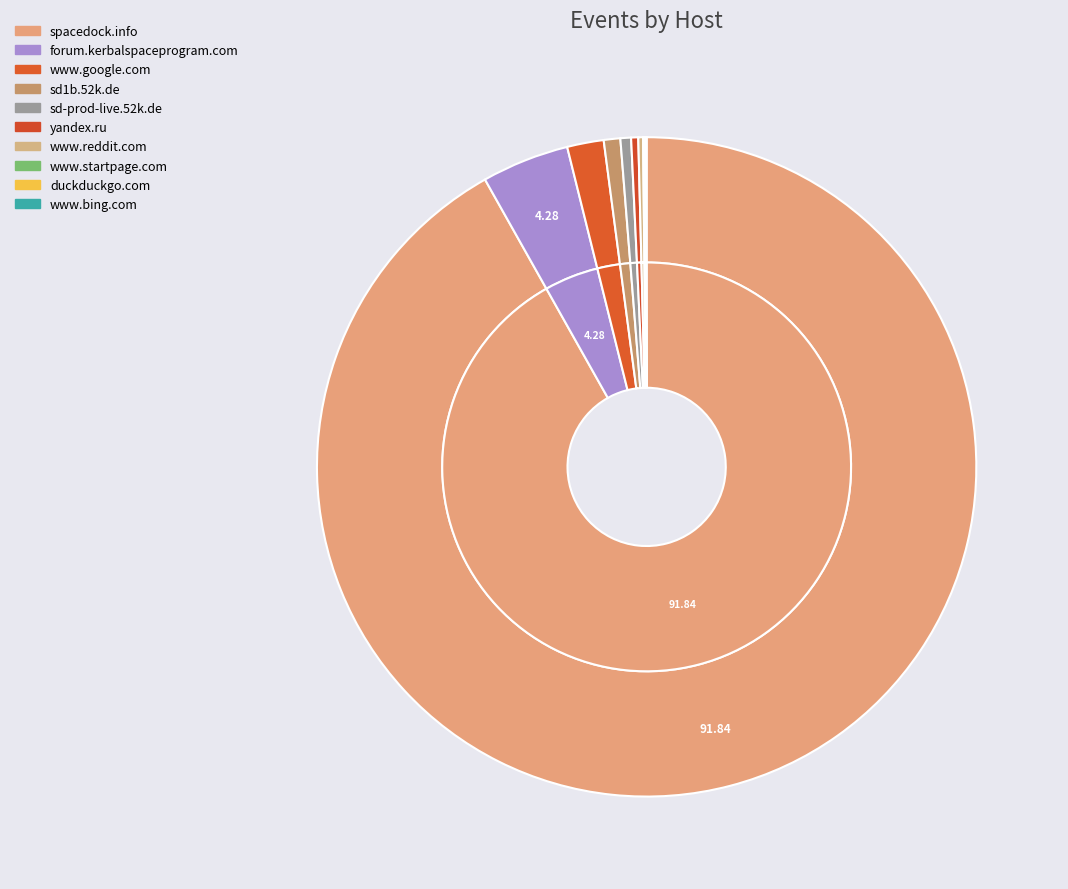

To the nearest percent, what is the difference between the largest and smallest slice percentages?

92%